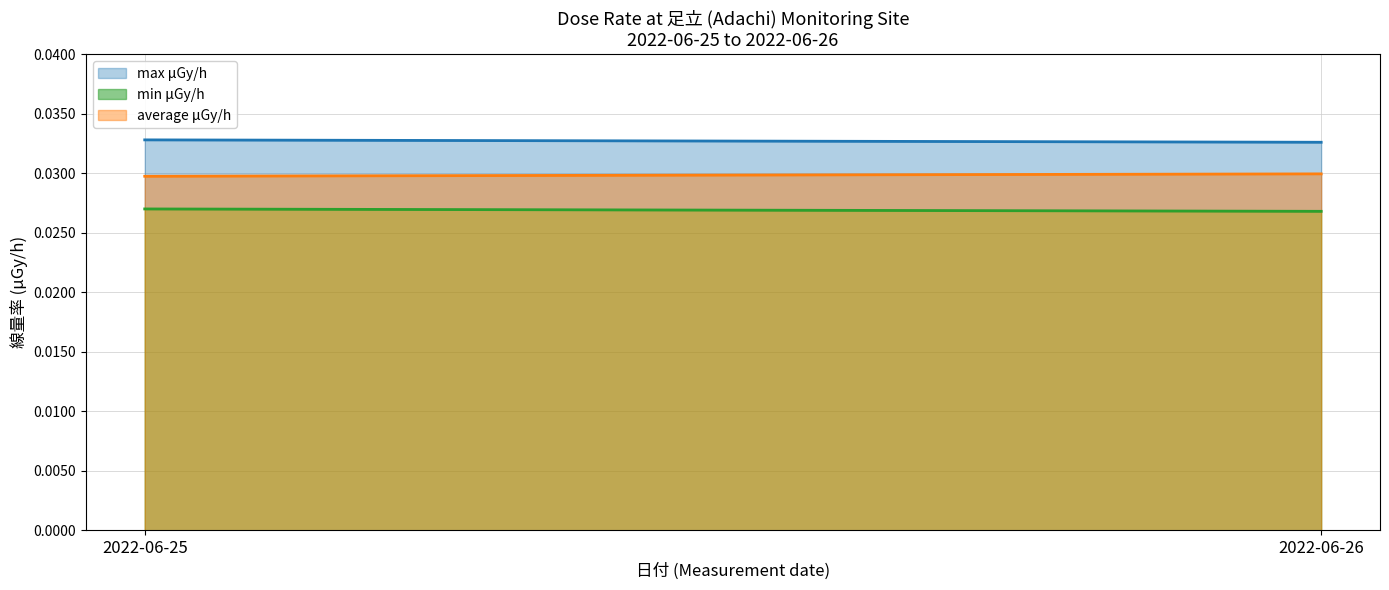

Which series changed the most between 2022-06-25 and 2022-06-26?

average μGy/h